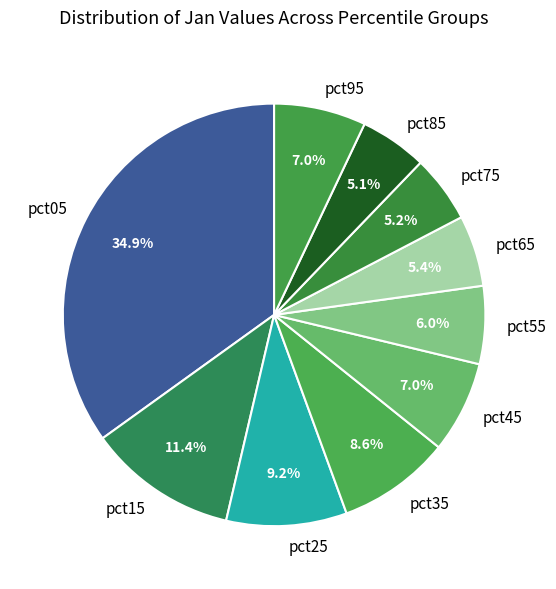

To the nearest percent, what percentage of the pie is pct85?

5%